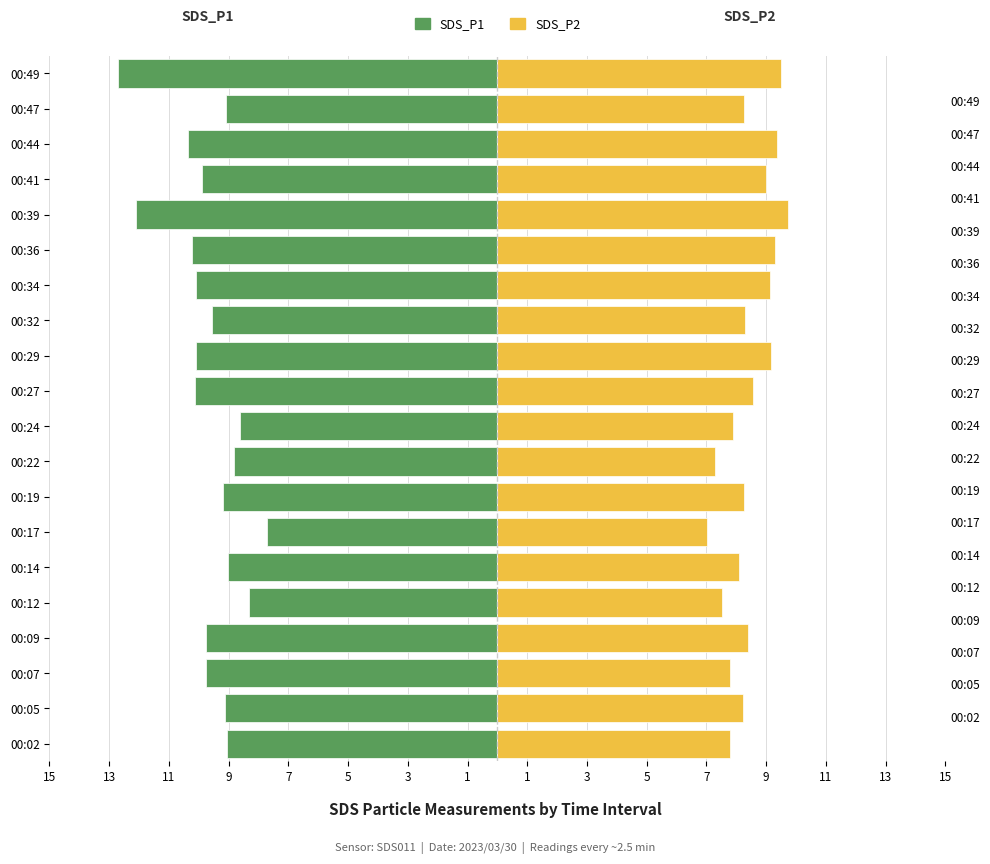

The SDS_P2 series shows 12.4 at 00:19. True or false?

False